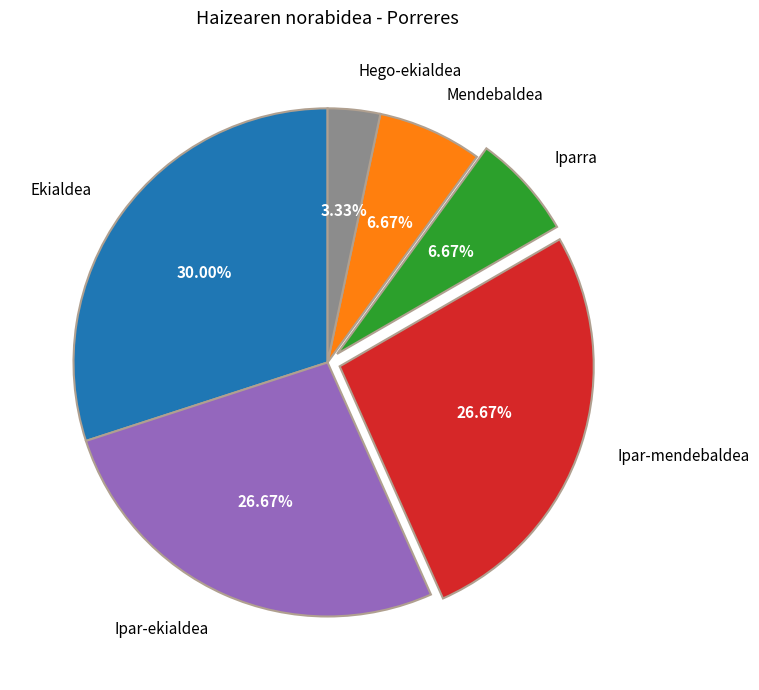

What is the smallest slice in the pie chart?

Hego-ekialdea